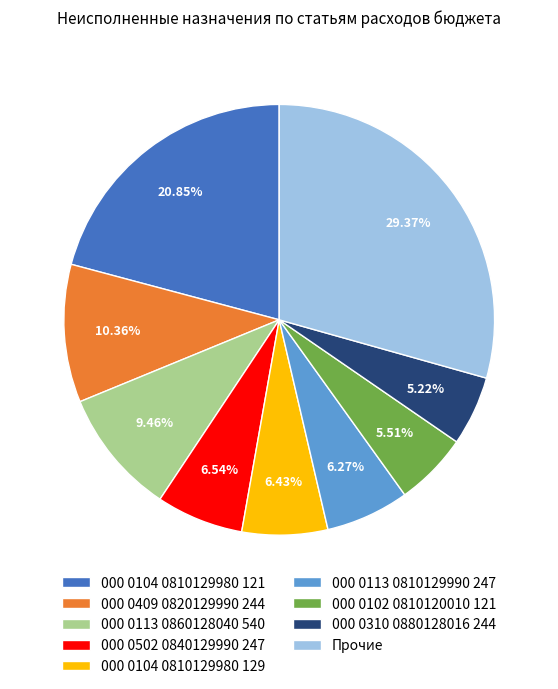

Is there a majority slice in this chart?

No